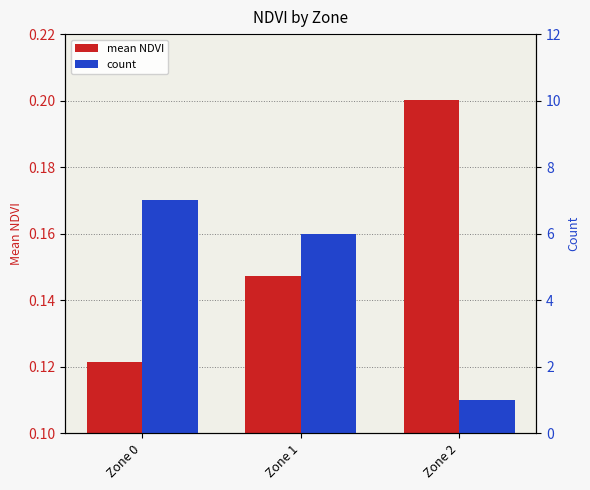

At Zone 0, list the series in order from largest to smallest.

count, mean NDVI